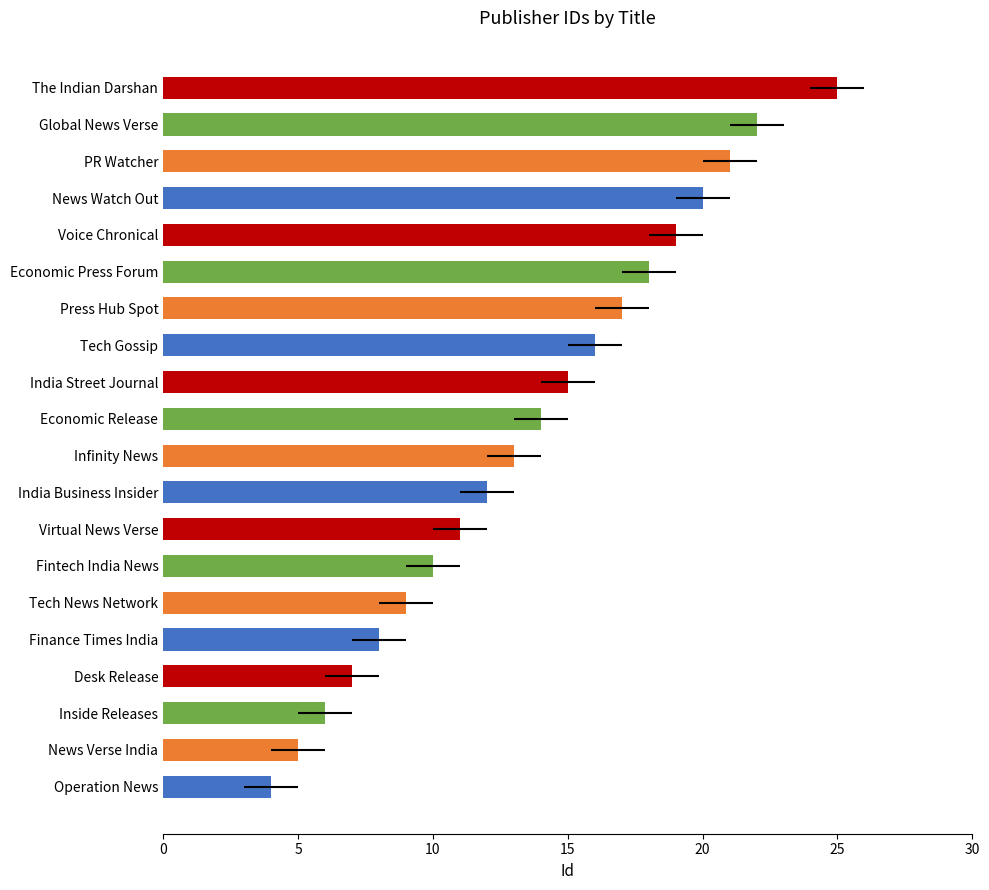

How many bars are there in total?

20